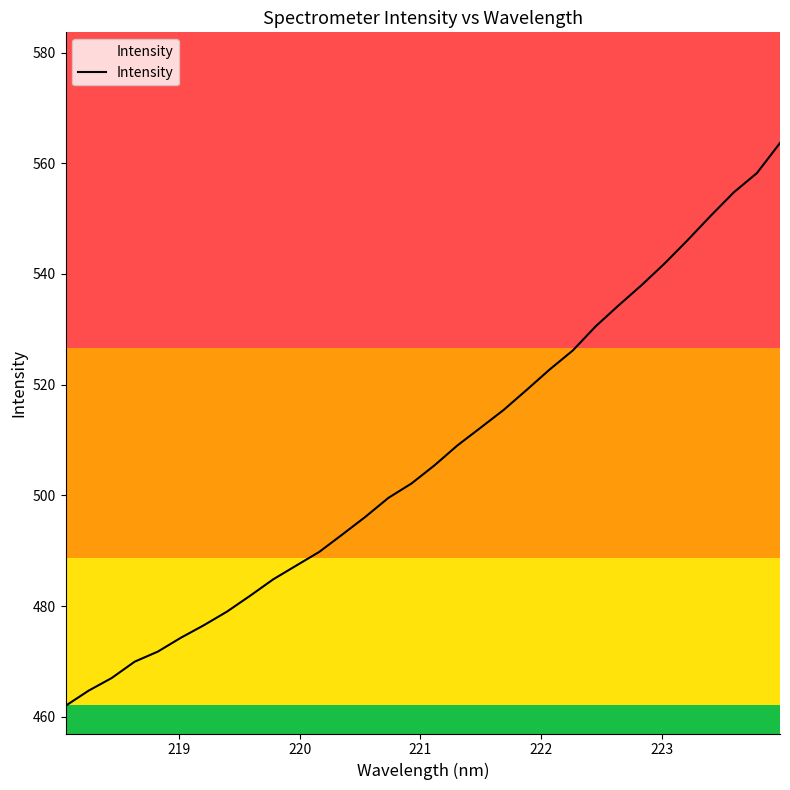

How many lines are shown in the chart?

1